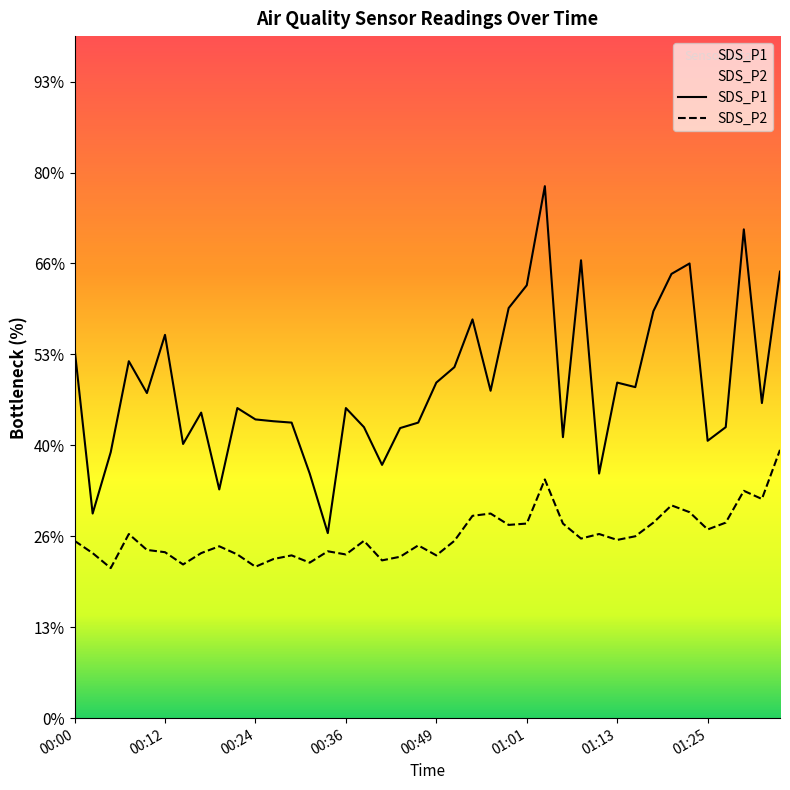

List the series in order of their peak value, lowest first.

SDS_P2, SDS_P1